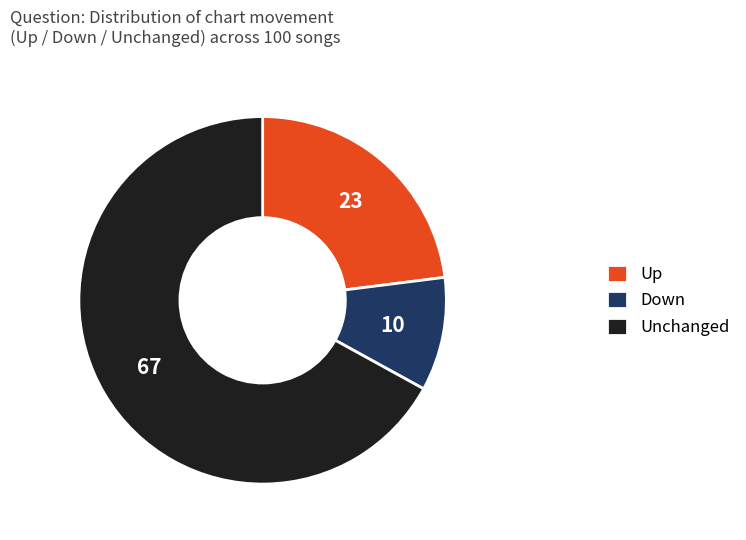

The Unchanged slice represents 67% of the pie. True or false?

True